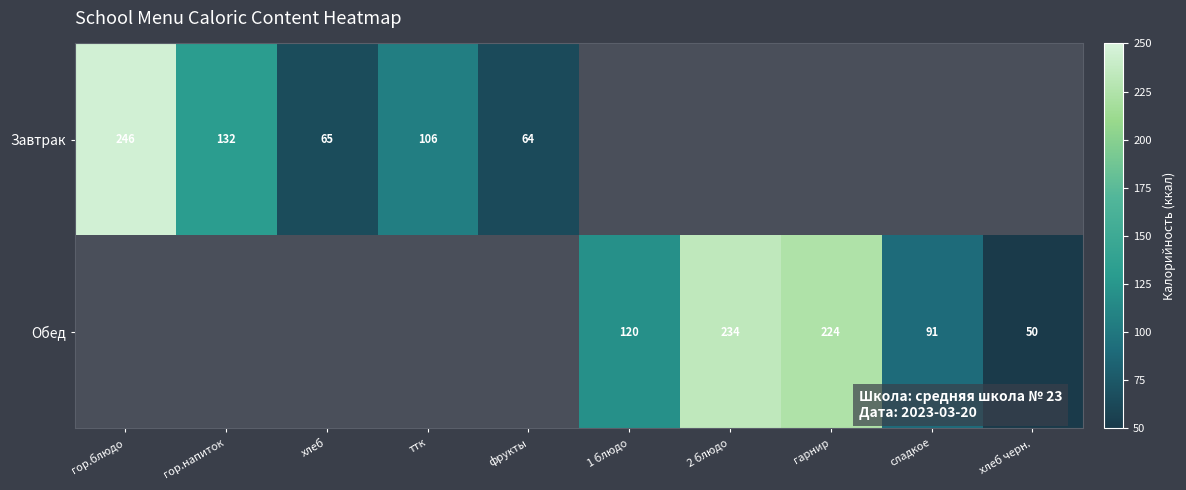

The value of Обед at хлеб черн. is 50. True or false?

True